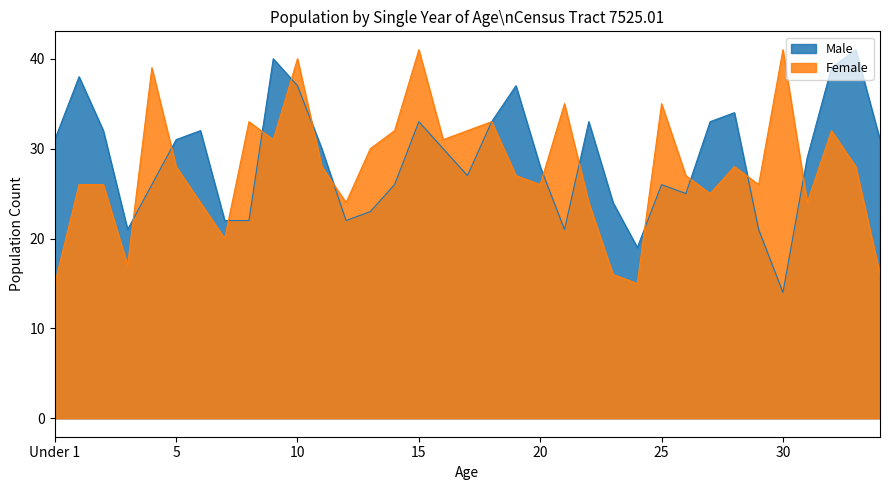

Does the chart have visible grid lines?

No